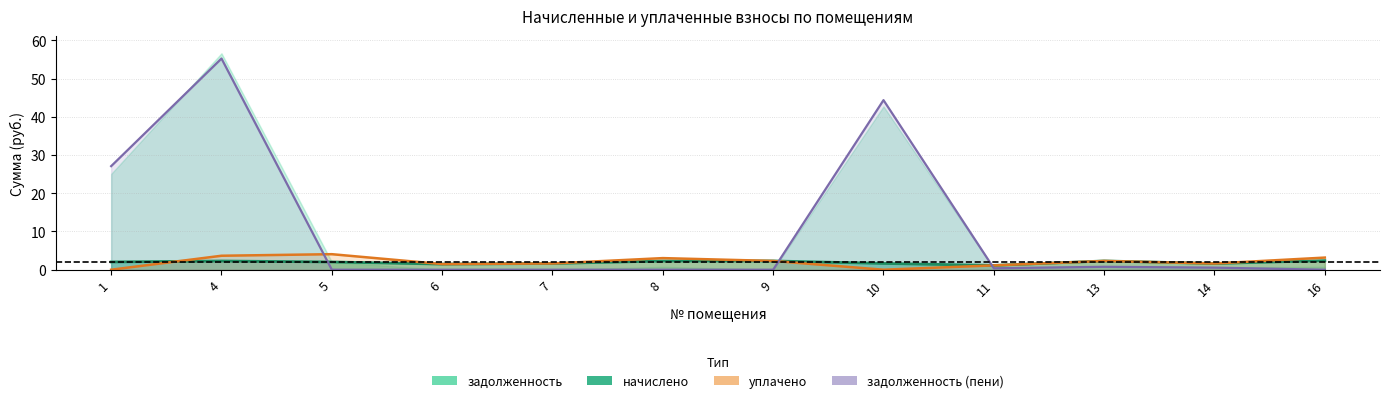

What is the difference between the уплачено values at 1 and 7?

1.6